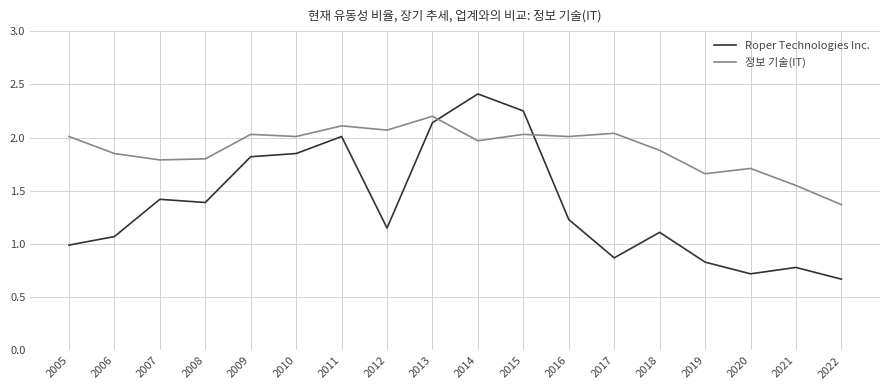

How many times do Roper Technologies Inc. and 정보 기술(IT) cross each other?

2